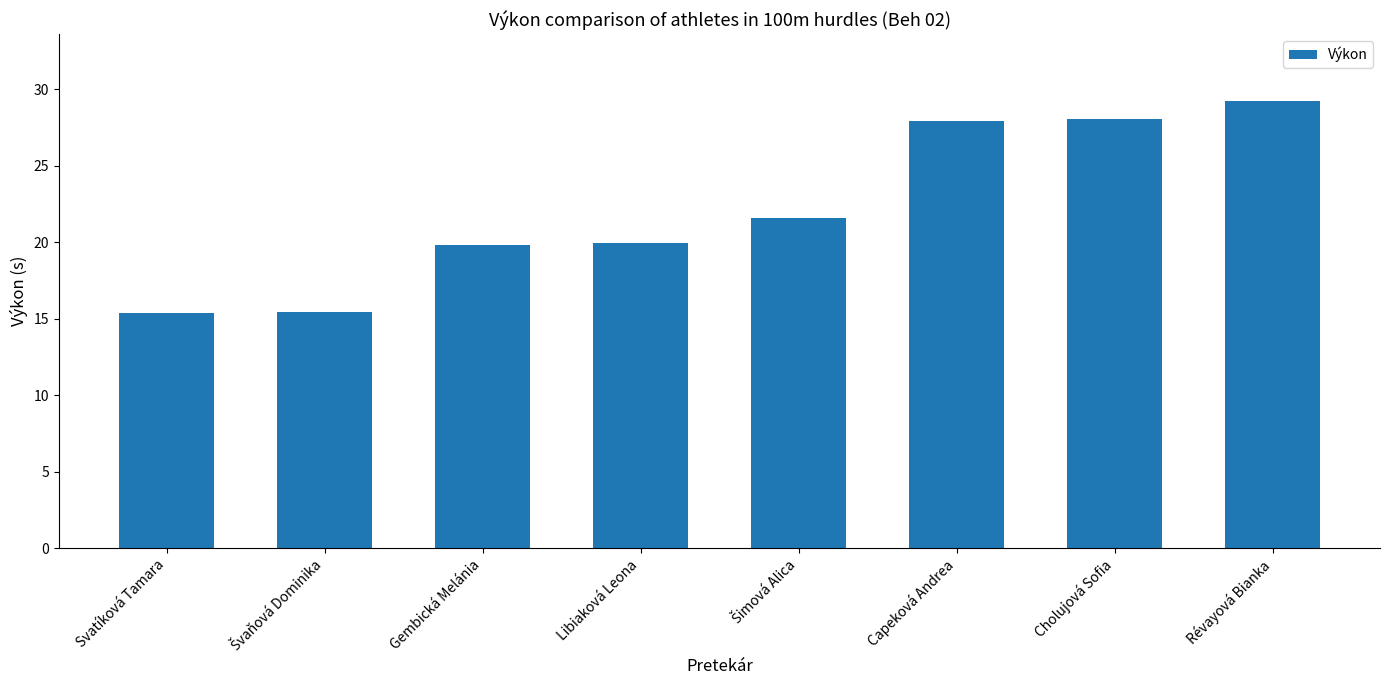

What is the value of the 8th bar from the left?

29.2